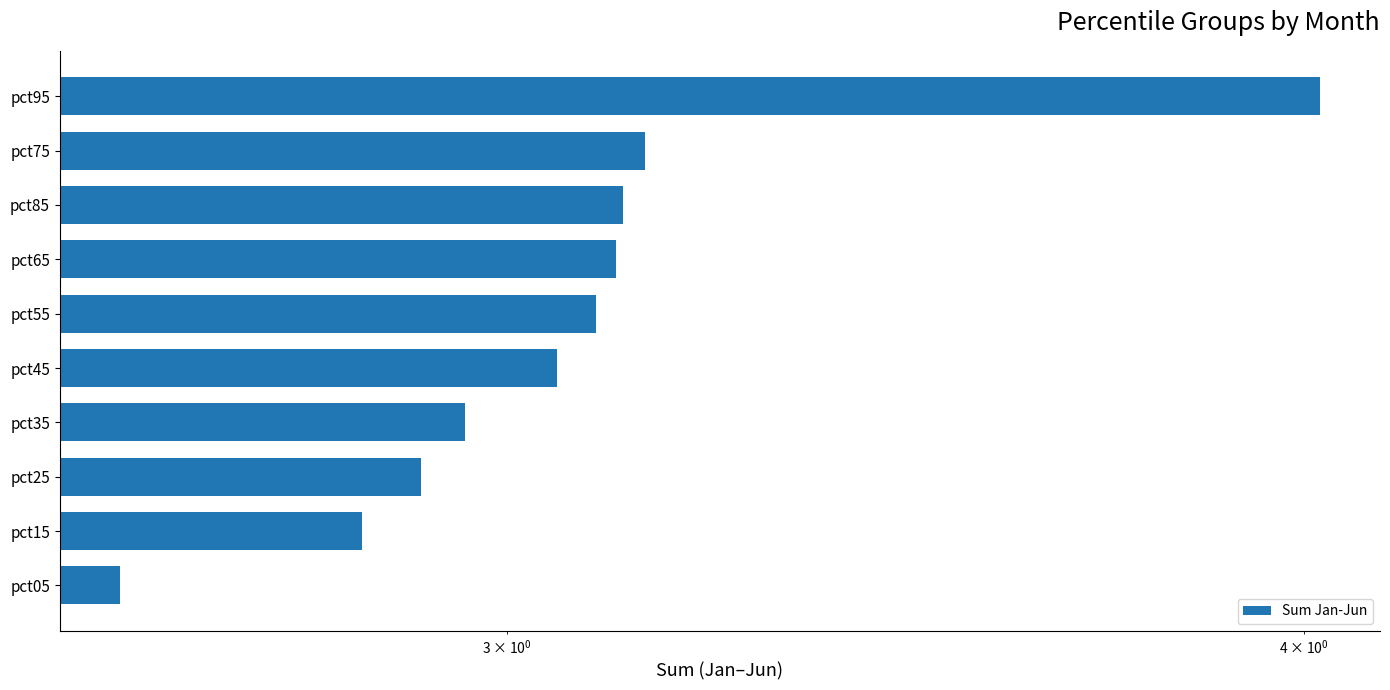

What is the value of the 9th bar from the left?

3.2